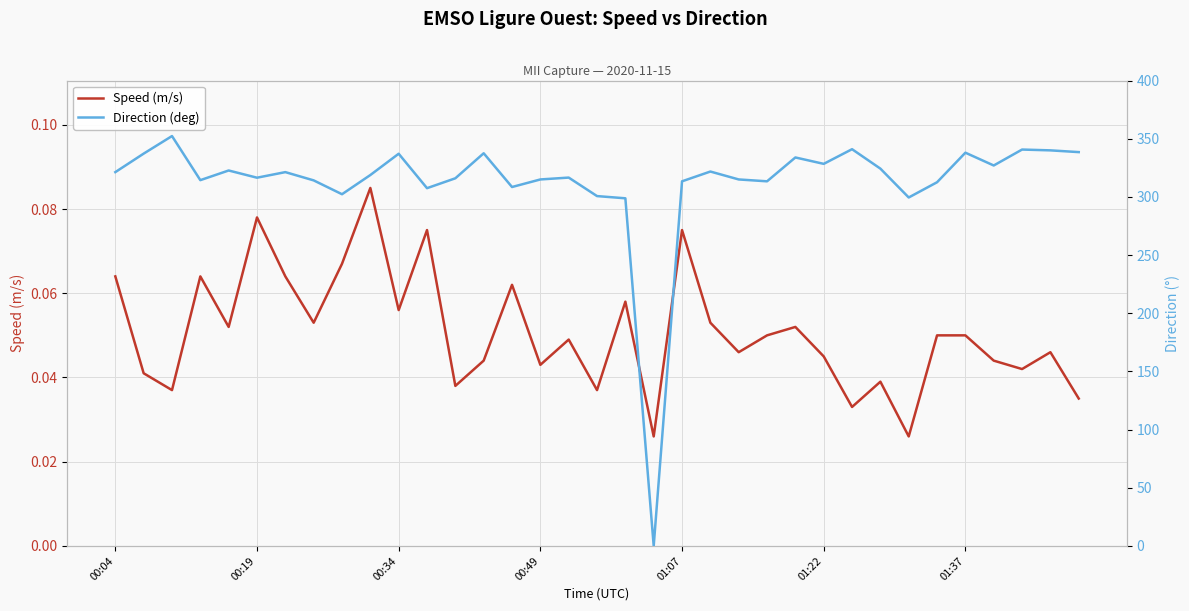

Is it true that Direction (deg) equals 327.0 at 31?

True